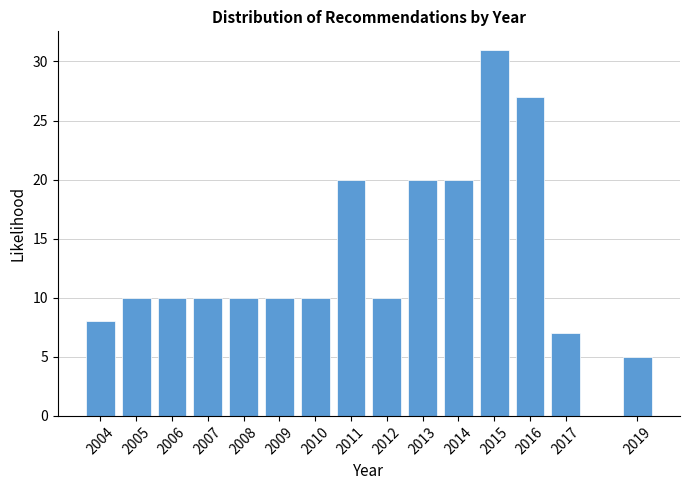

Reading left to right, what are all the values shown in this chart?

2004=8	2005=10	2006=10	2007=10	2008=10	2009=10	2010=10	2011=20	2012=10	2013=20	2014=20	2015=31	2016=27	2017=7	2019=5